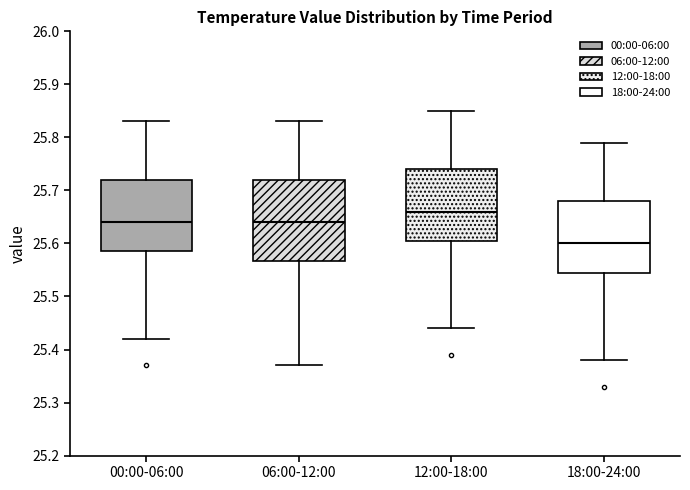

Reading left to right, transcribe this box plot: for each box, give where its median line is, the range the box spans, and where its two whiskers end, as read against the y-axis. The values are not printed on the chart, so give them approximately, as read against the axis.

00:00-06:00: median 25.64, box 25.59 to 25.72, whiskers 25.42 to 25.83
06:00-12:00: median 25.64, box 25.57 to 25.72, whiskers 25.37 to 25.83
12:00-18:00: median 25.66, box 25.61 to 25.74, whiskers 25.44 to 25.85
18:00-24:00: median 25.60, box 25.55 to 25.68, whiskers 25.38 to 25.79